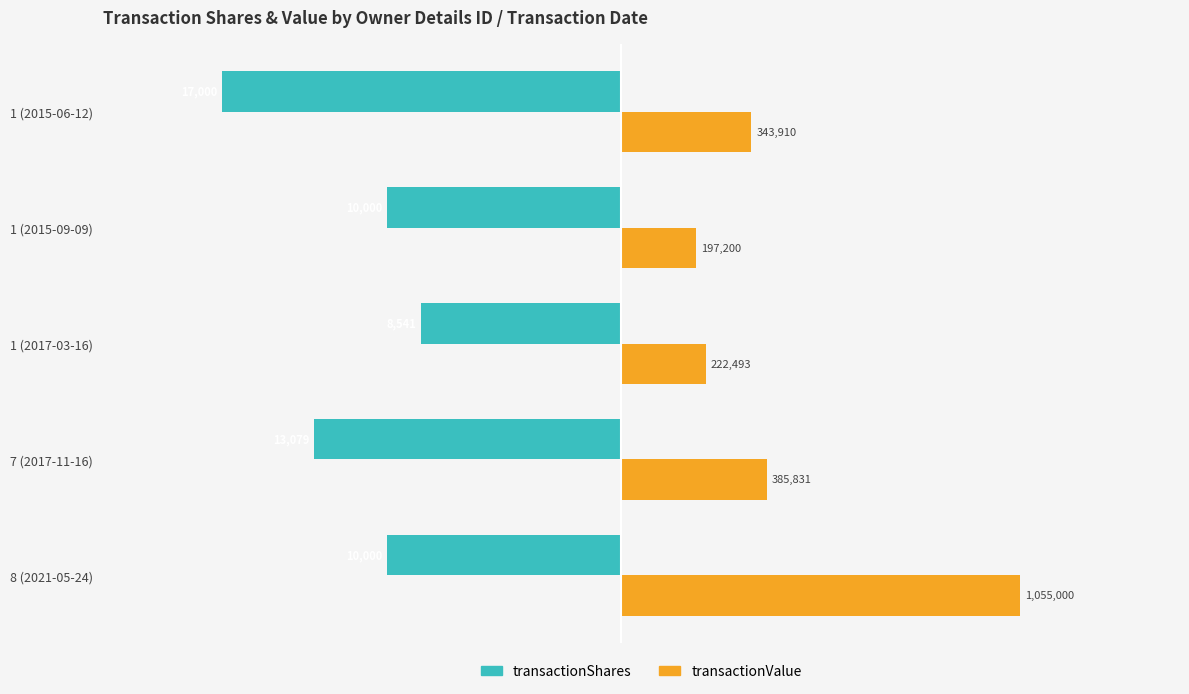

What are all the series names shown in the legend?

transactionShares, transactionValue